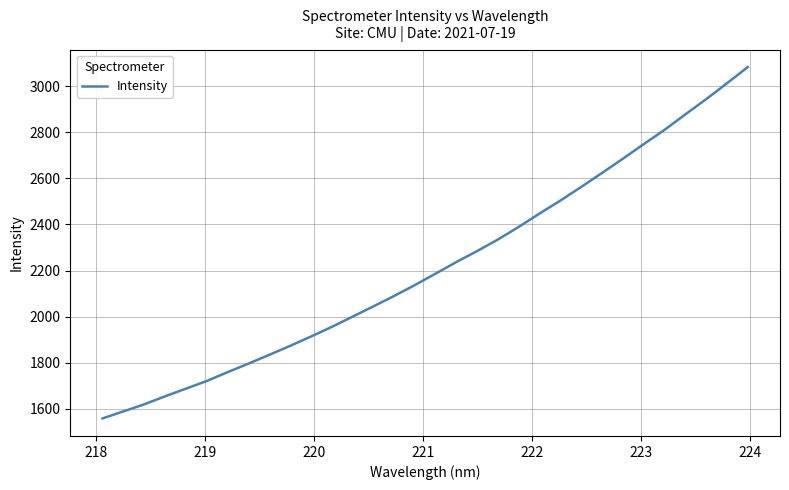

What is the smallest value displayed?

1558.0